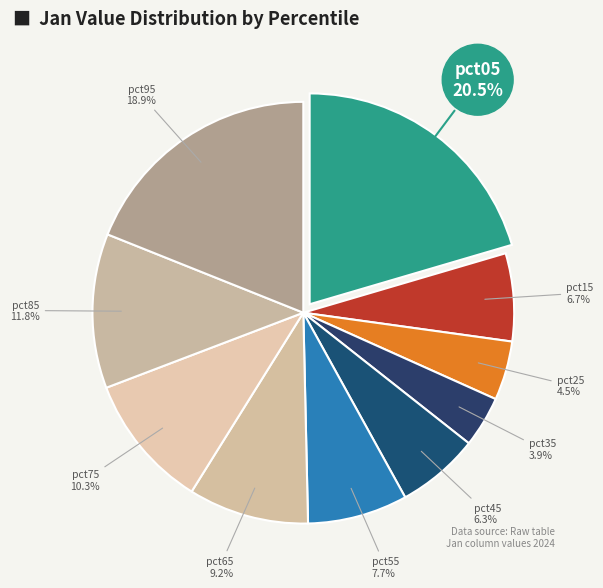

Combined, do pct95 and pct15 account for over 50%?

No